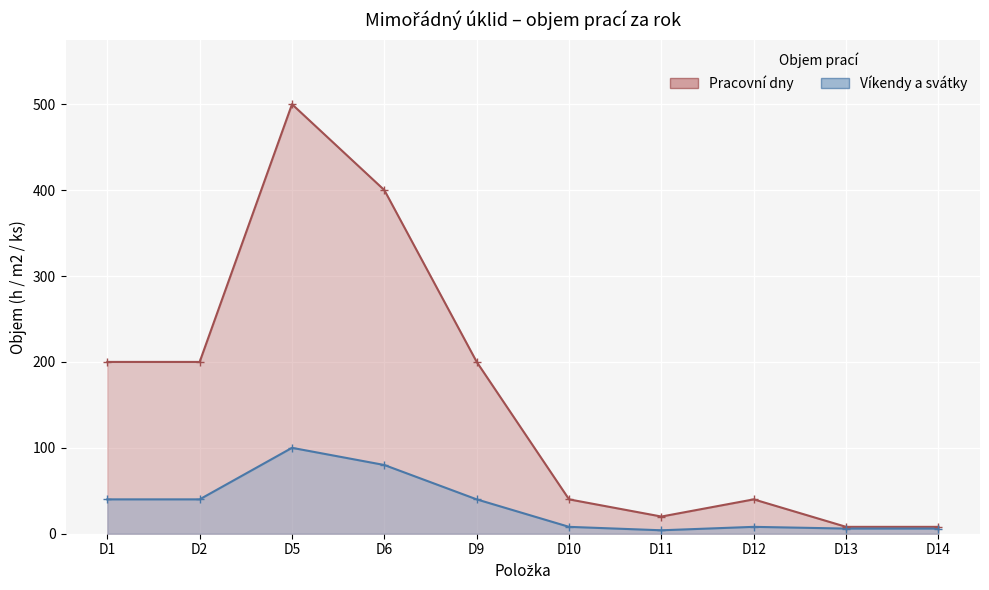

Rank the series by their maximum value, from highest to lowest.

Předpokládaný objem za rok v pracovních dnech, Předpokládaný objem za rok o víkendech